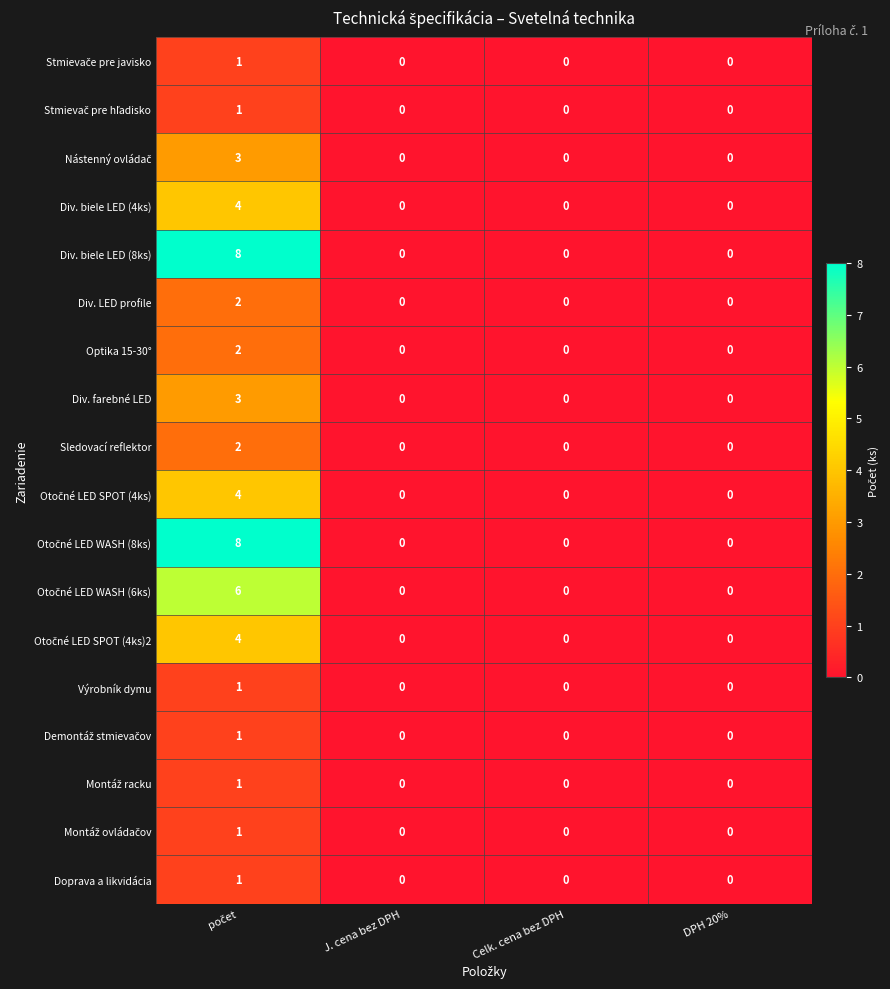

True or false: Optika 15-30° has a value of 0 at Celk. cena bez DPH.

True